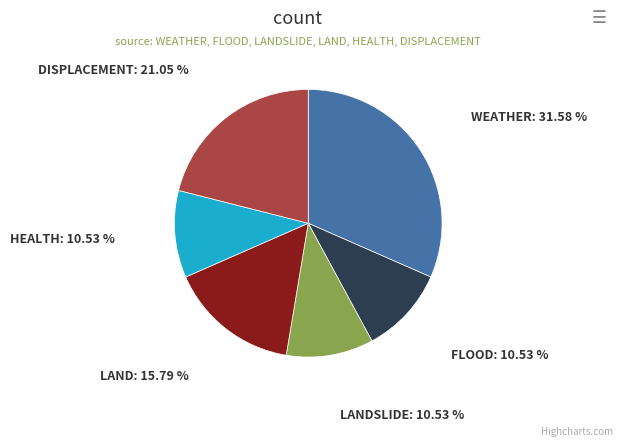

Is there any slice that represents more than half of the pie?

No